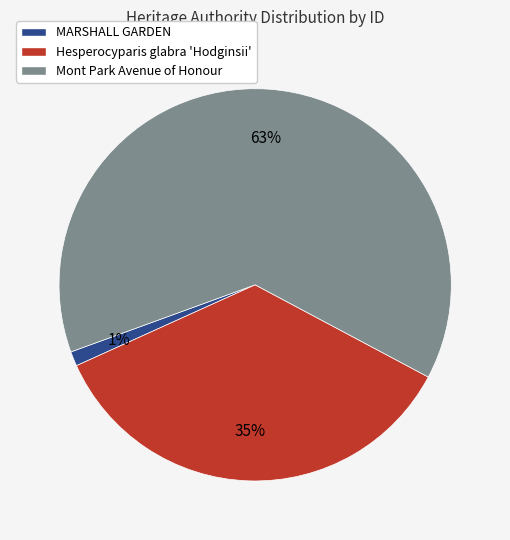

Count the number of slices in the pie.

3